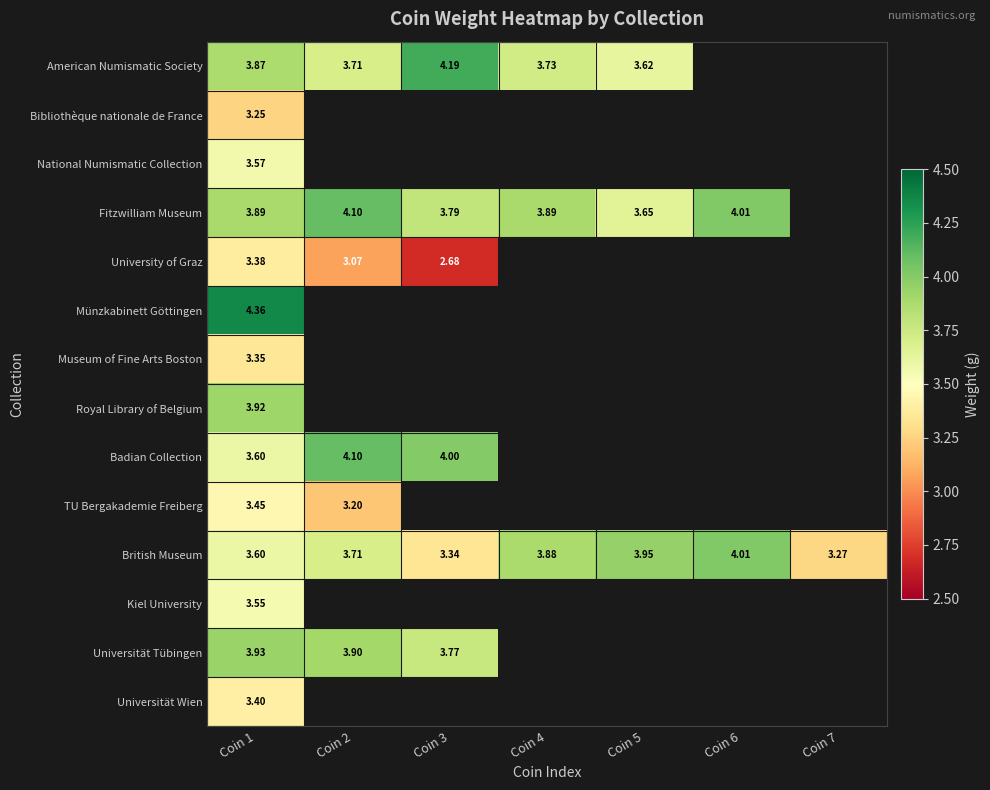

Is the value of Fitzwilliam Museum at Coin 4 greater than the value of American Numismatic Society at Coin 5?

Yes